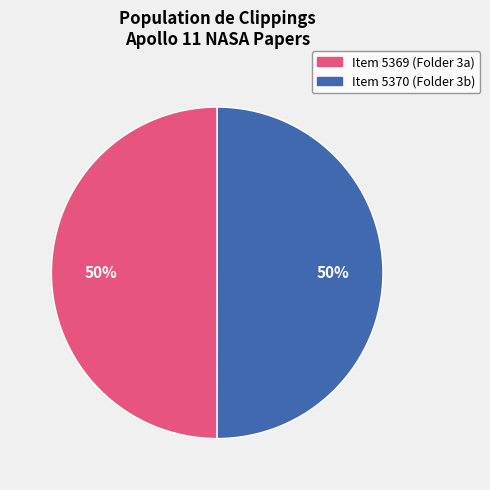

Do Item 5370 (Folder 3b) and Item 5369 (Folder 3a) together represent more than half of the pie?

Yes